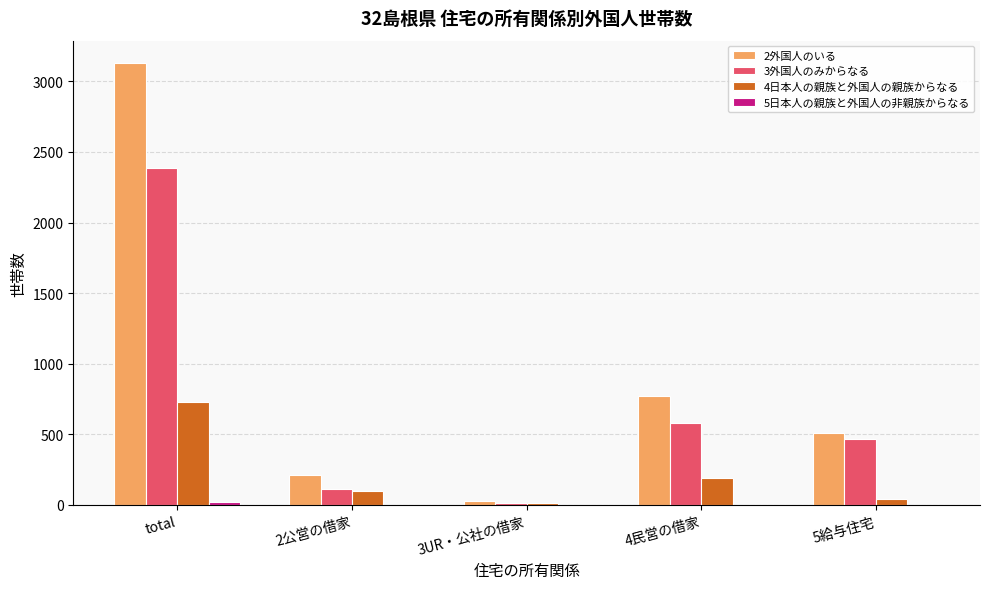

The value of 4日本人の親族と外国人の親族からなる at total is 494. True or false?

False